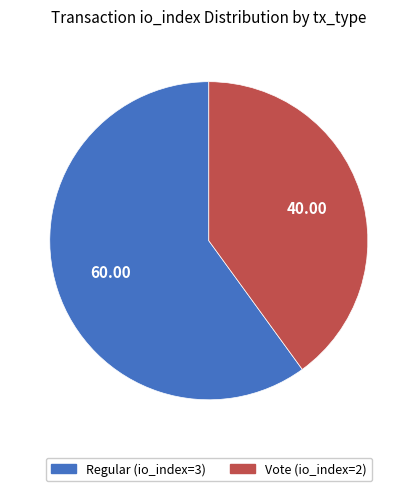

How many slices are in this pie chart?

2